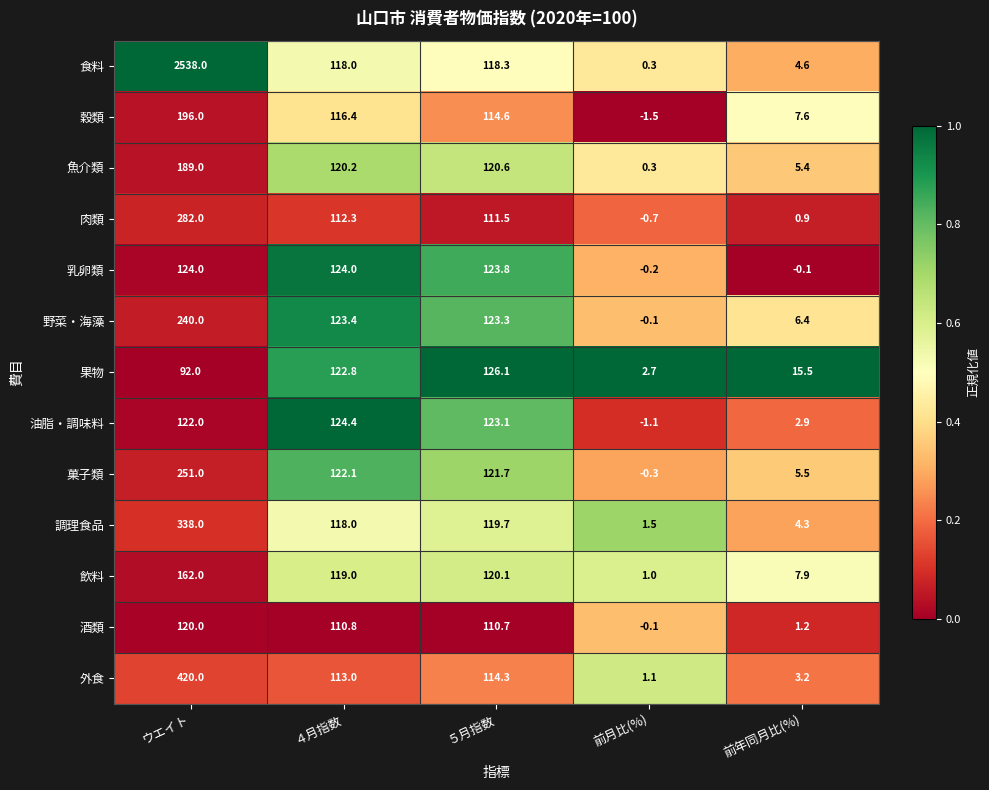

What is the spread (max minus min) of values at 前年同月比(%)?

15.6